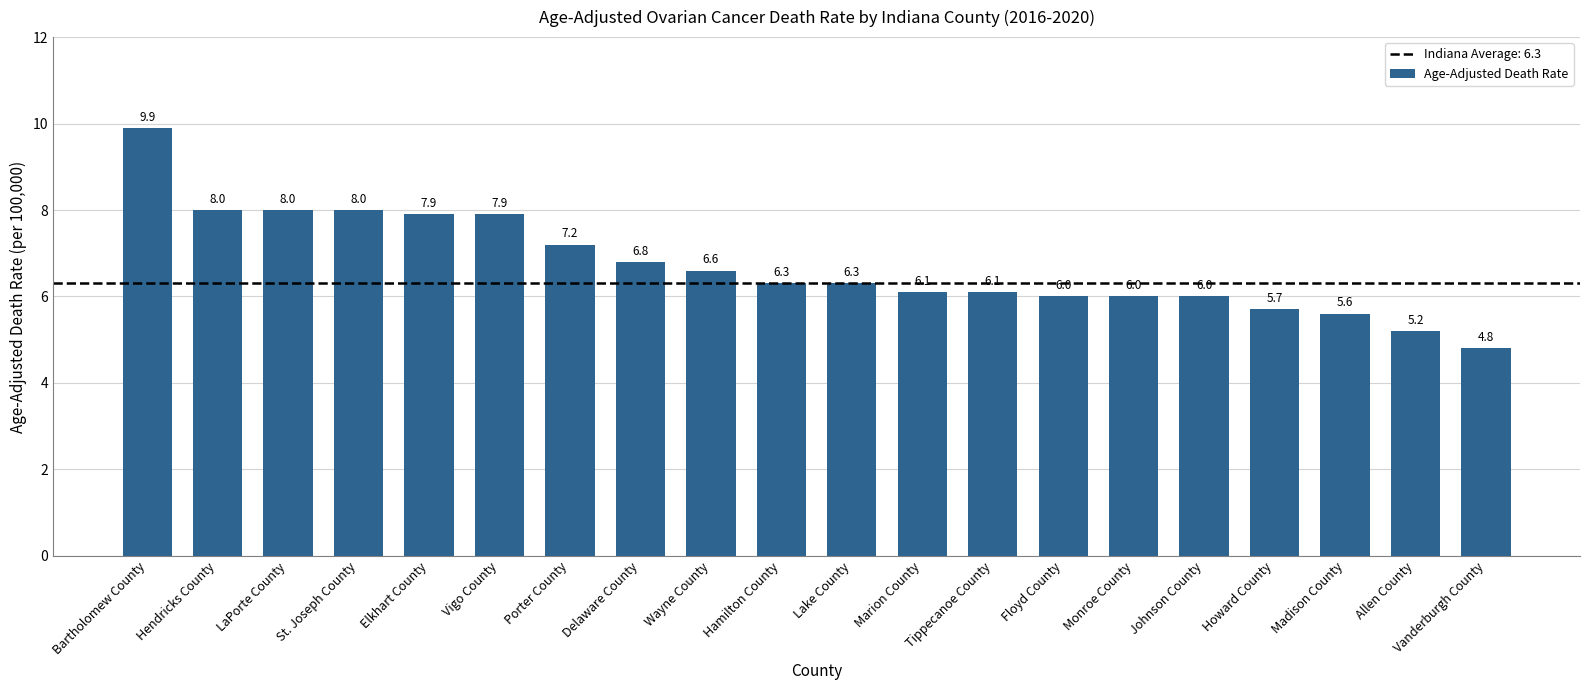

What is the sum of all values?

134.4